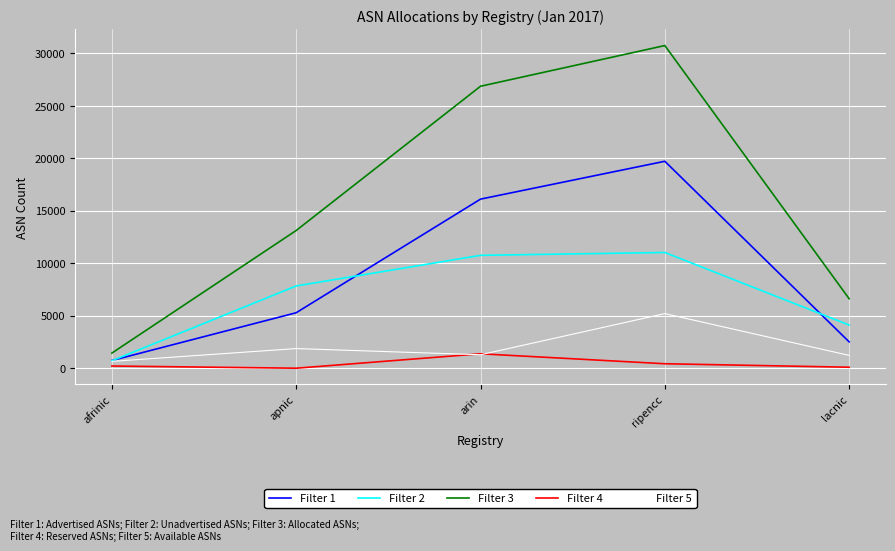

What are all the series names shown in the legend?

Filter 1, Filter 2, Filter 3, Filter 4, Filter 5